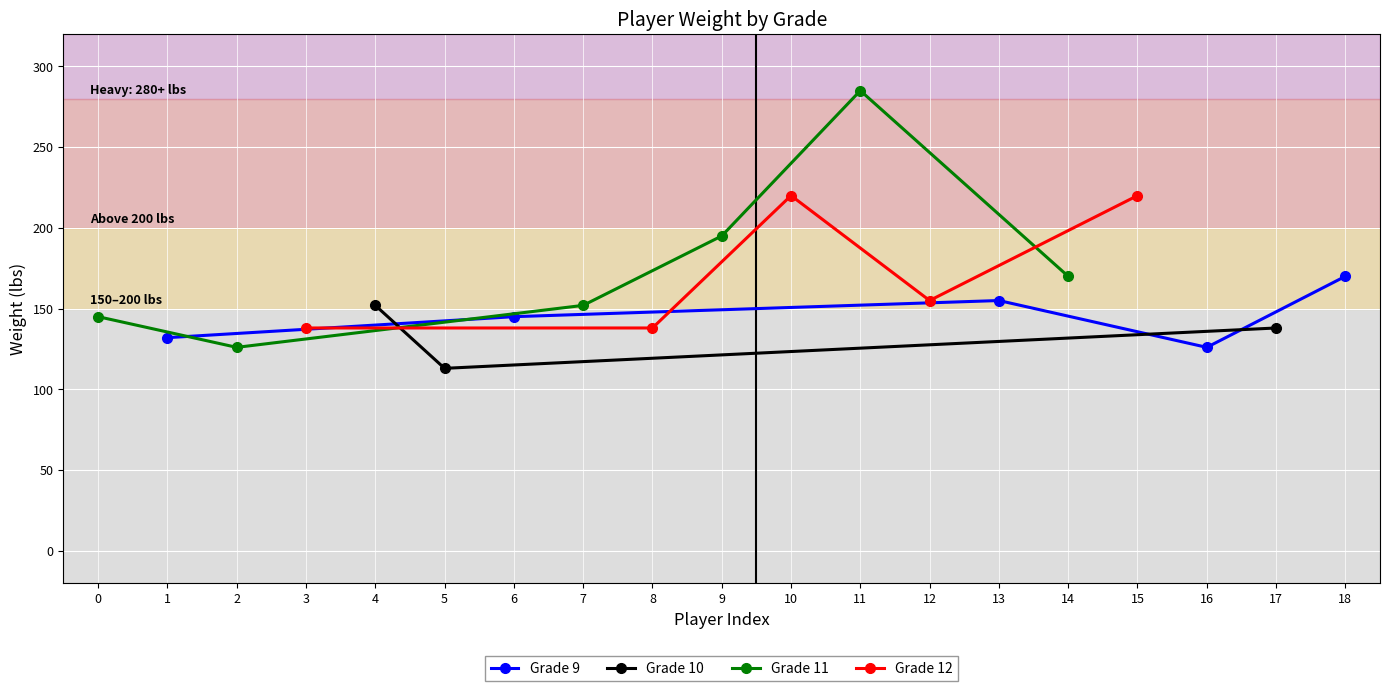

Rank the categories by value from lowest to highest.

5, 2, 16, 1, 3, 8, 17, 0, 6, 4, 7, 12, 13, 14, 18, 9, 10, 15, 11